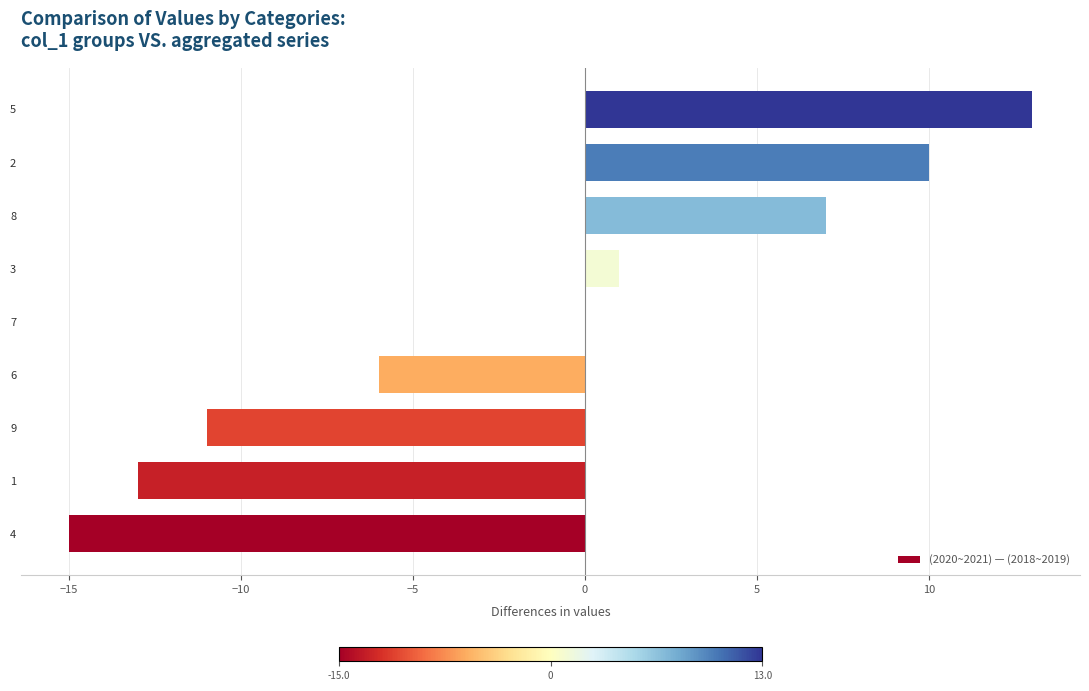

What is the sum of all values?

-14